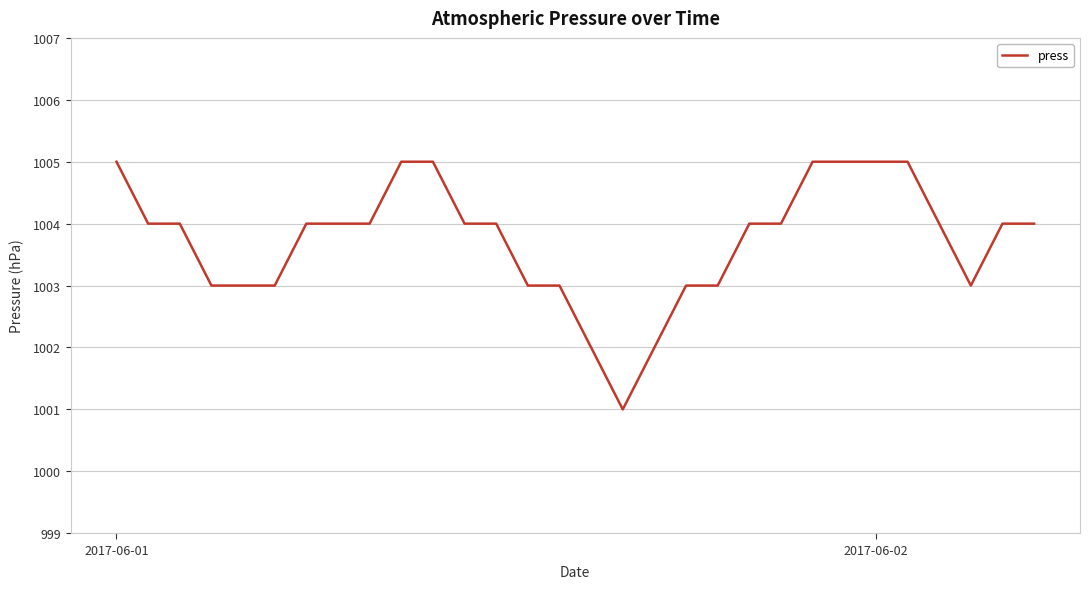

What is the difference between the maximum and minimum values?

4